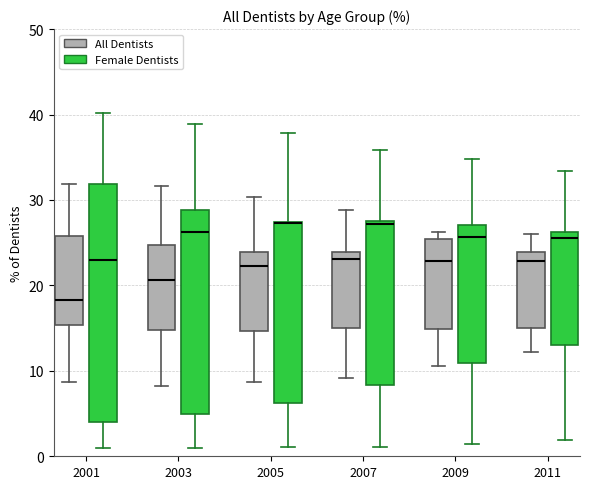

Which box is the tallest, from its lower edge to its upper edge?

2001 (Female Dentists)